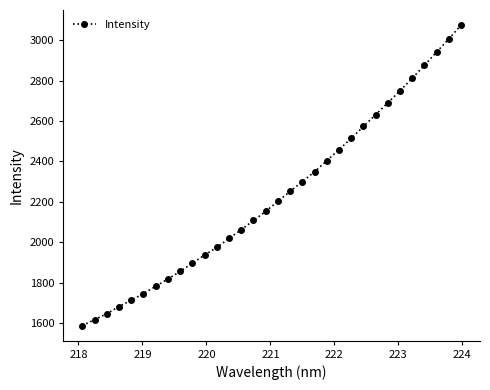

What is the smallest value displayed?

1586.8